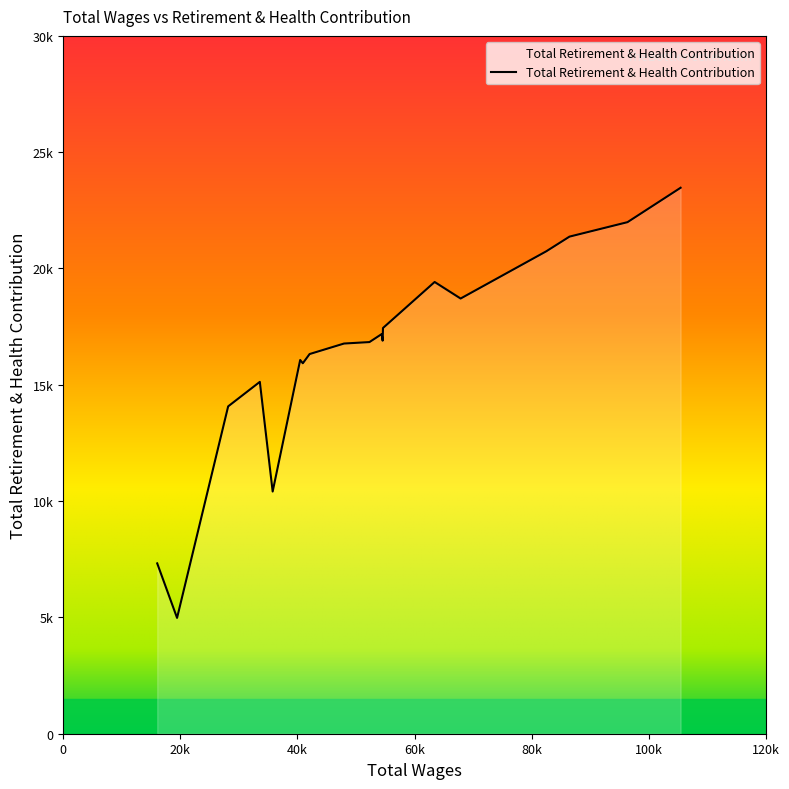

Which label corresponds to the smallest value in the chart?

19448.0